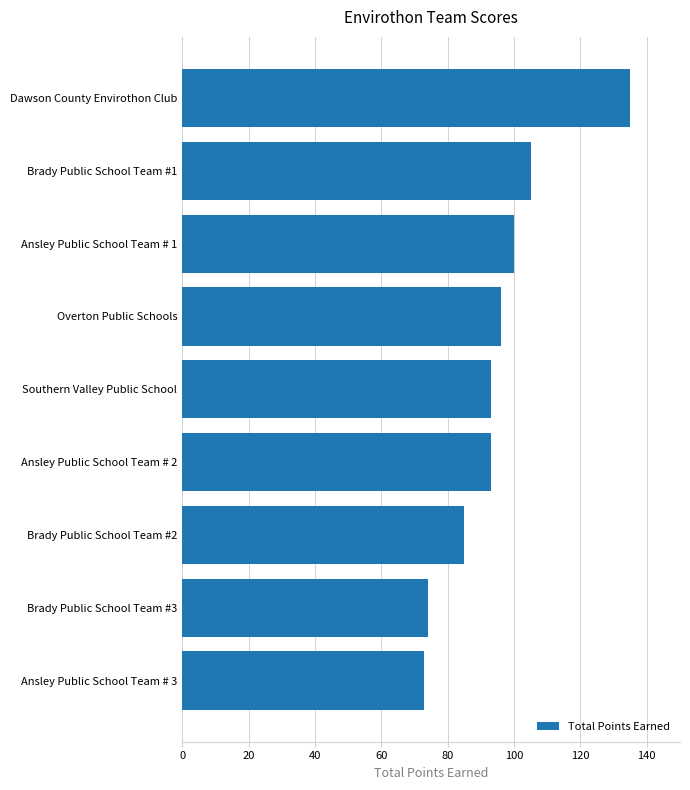

How many bars are there in total?

9